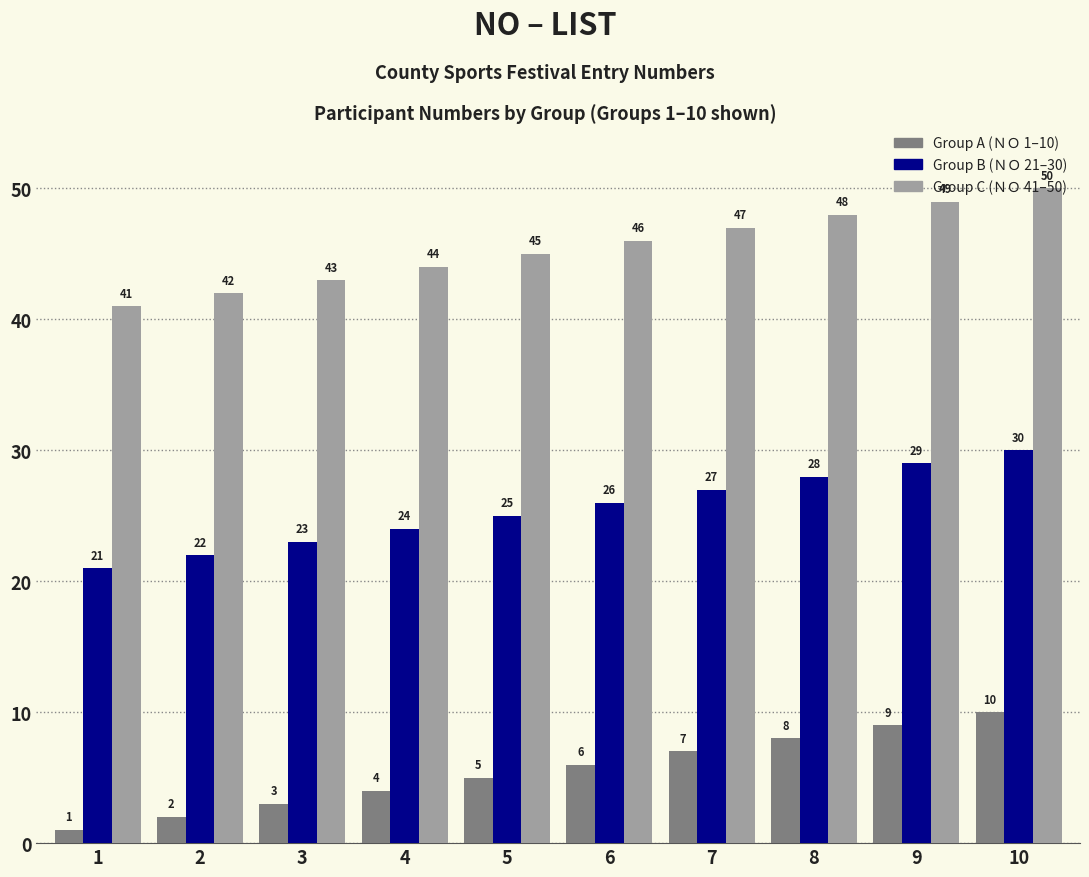

What is the total value across all series at 7?

81